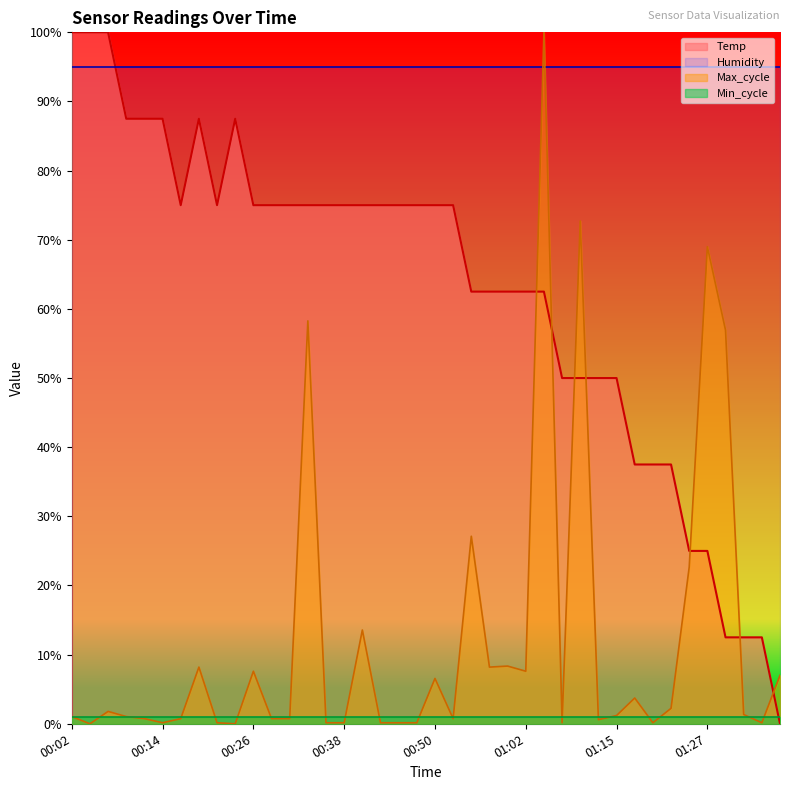

Where is the first local minimum for Temp?

00:16